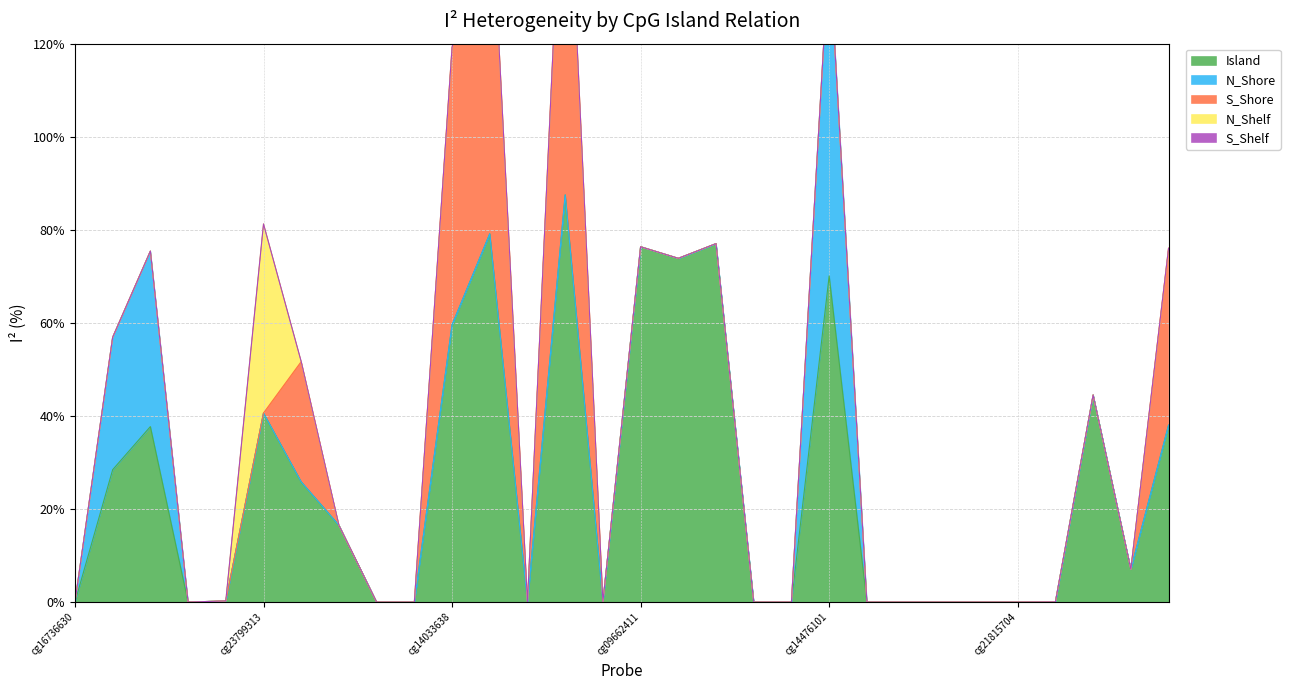

Reading right to left, what are all the values shown in this chart?

Island: 38.0	7.1	44.5	0.0	0.0	0.0	0.0	0.0	0.0	70.1	0.0	0.0	77.0	73.9	76.4	0.0	87.5	0.0	79.1	59.6	0.0	0.0	16.5	25.8	40.6	0.3	0.0	37.7	28.4	0.0
N_Shore: 0.0	0.0	0.0	0.0	0.0	0.0	0.0	0.0	0.0	70.1	0.0	0.0	0.0	0.0	0.0	0.0	0.0	0.0	0.0	0.0	0.0	0.0	0.0	0.0	0.0	0.0	0.0	37.7	28.4	0.0
S_Shore: 38.0	0.0	0.0	0.0	0.0	0.0	0.0	0.0	0.0	0.0	0.0	0.0	0.0	0.0	0.0	0.0	87.5	0.0	79.1	59.6	0.0	0.0	0.0	25.8	0.0	0.0	0.0	0.0	0.0	0.0
N_Shelf: 0.0	0.0	0.0	0.0	0.0	0.0	0.0	0.0	0.0	0.0	0.0	0.0	0.0	0.0	0.0	0.0	0.0	0.0	0.0	0.0	0.0	0.0	0.0	0.0	40.6	0.0	0.0	0.0	0.0	0.0
S_Shelf: 0.0	0.0	0.0	0.0	0.0	0.0	0.0	0.0	0.0	0.0	0.0	0.0	0.0	0.0	0.0	0.0	0.0	0.0	0.0	0.0	0.0	0.0	0.0	0.0	0.0	0.0	0.0	0.0	0.0	0.0